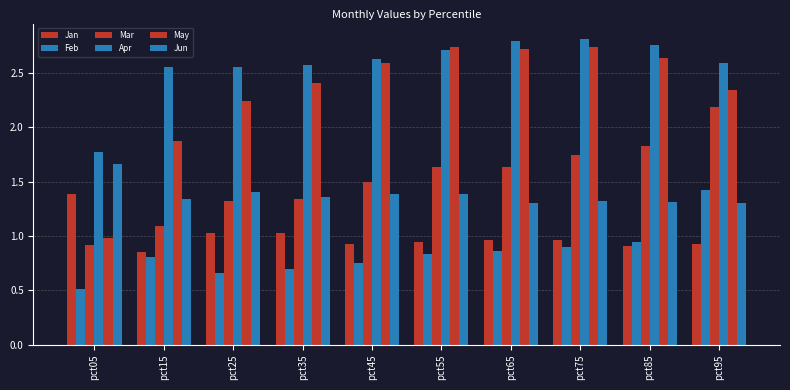

How many values in the Mar series exceed 1?

9